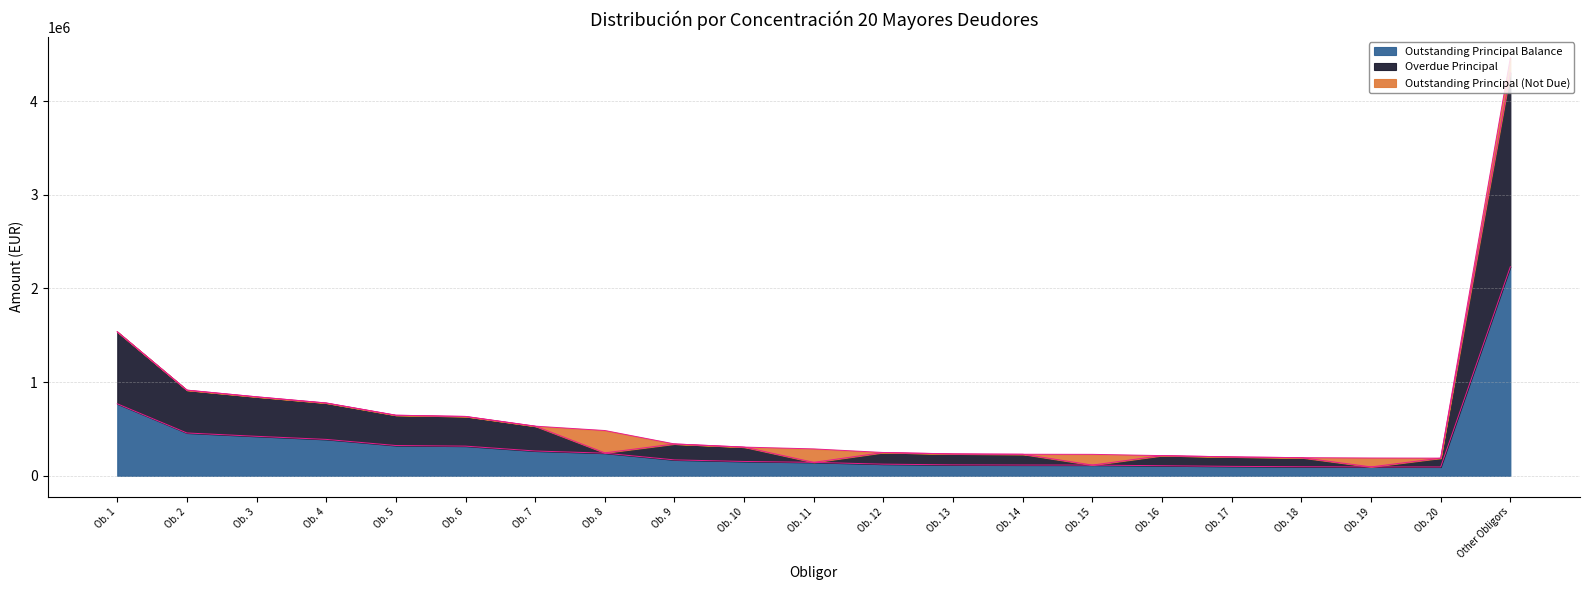

What is the maximum value shown in the chart?

4303739.0